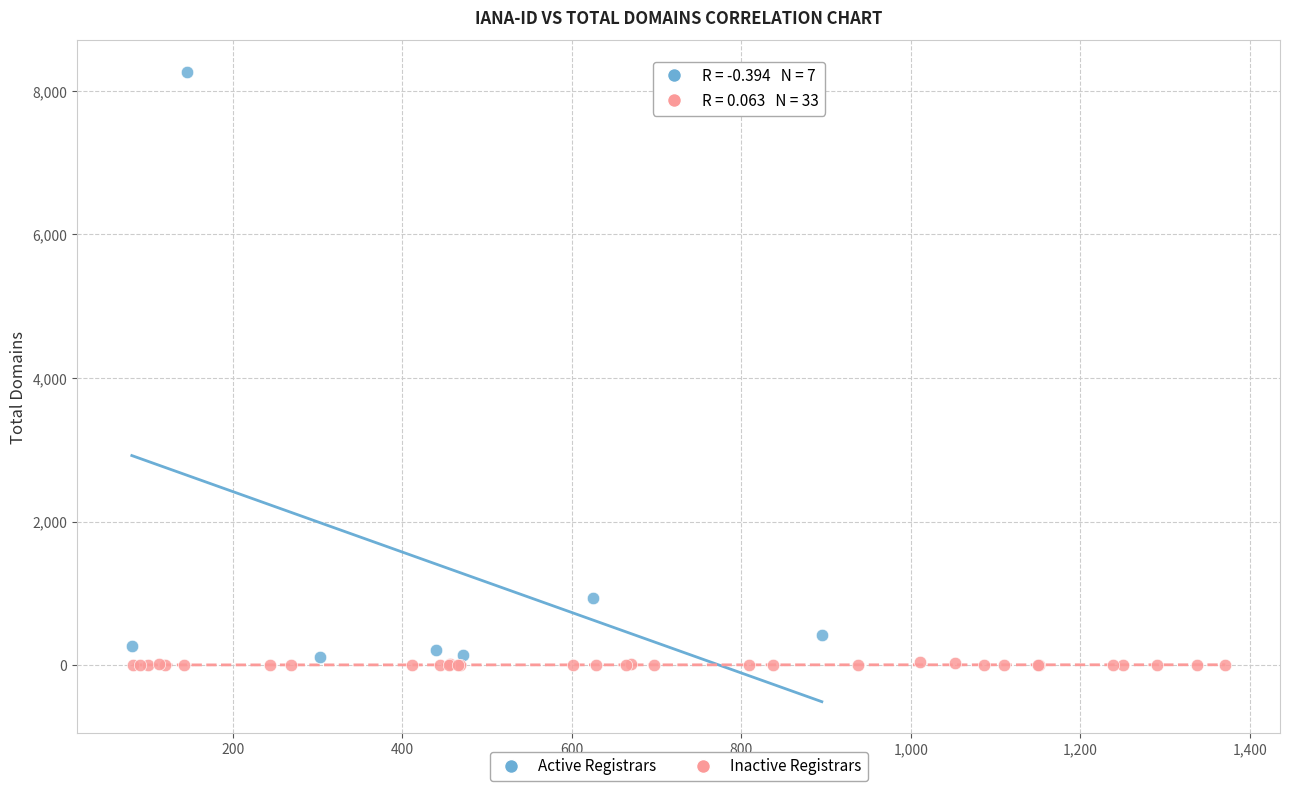

Which series contains the highest Y value?

Active Registrars